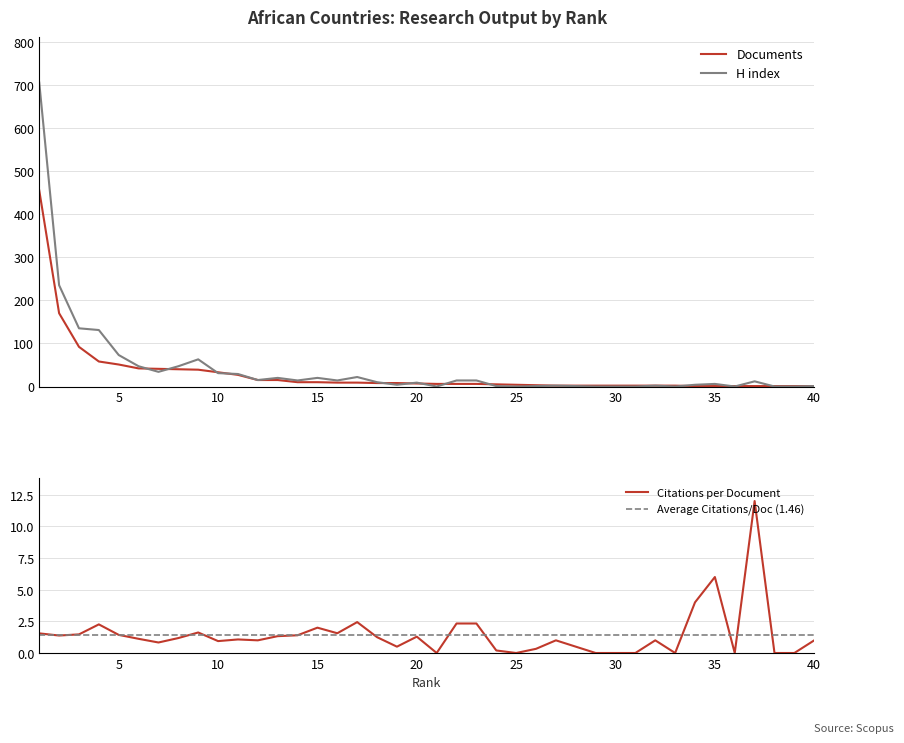

True or false: Citations and Citations per document cross at least once.

False